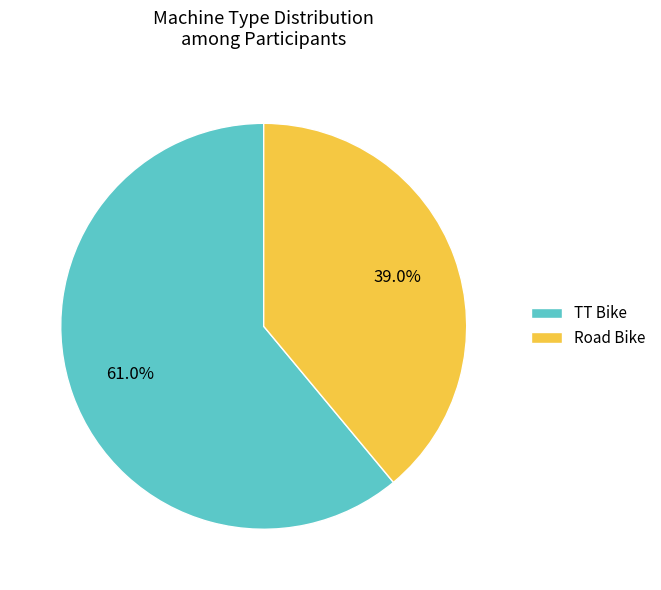

Approximately how many times larger is the value at Road Bike compared to TT Bike?

0.6